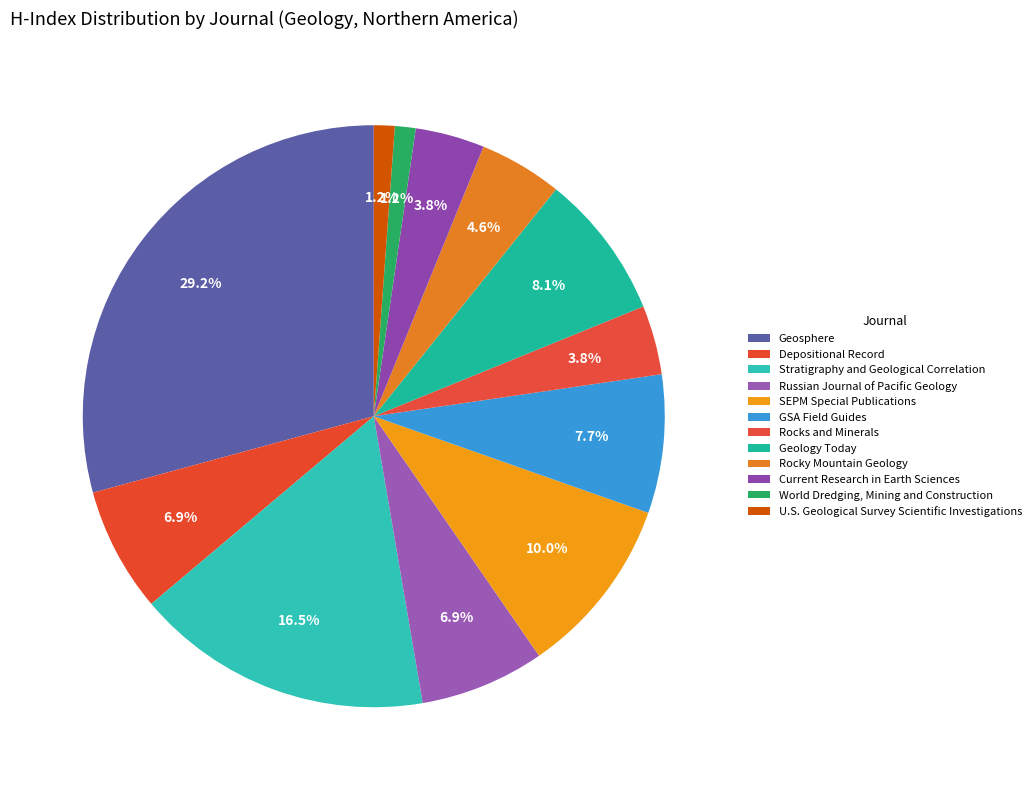

Is it true that Current Research in Earth Sciences is 16% of the pie?

False